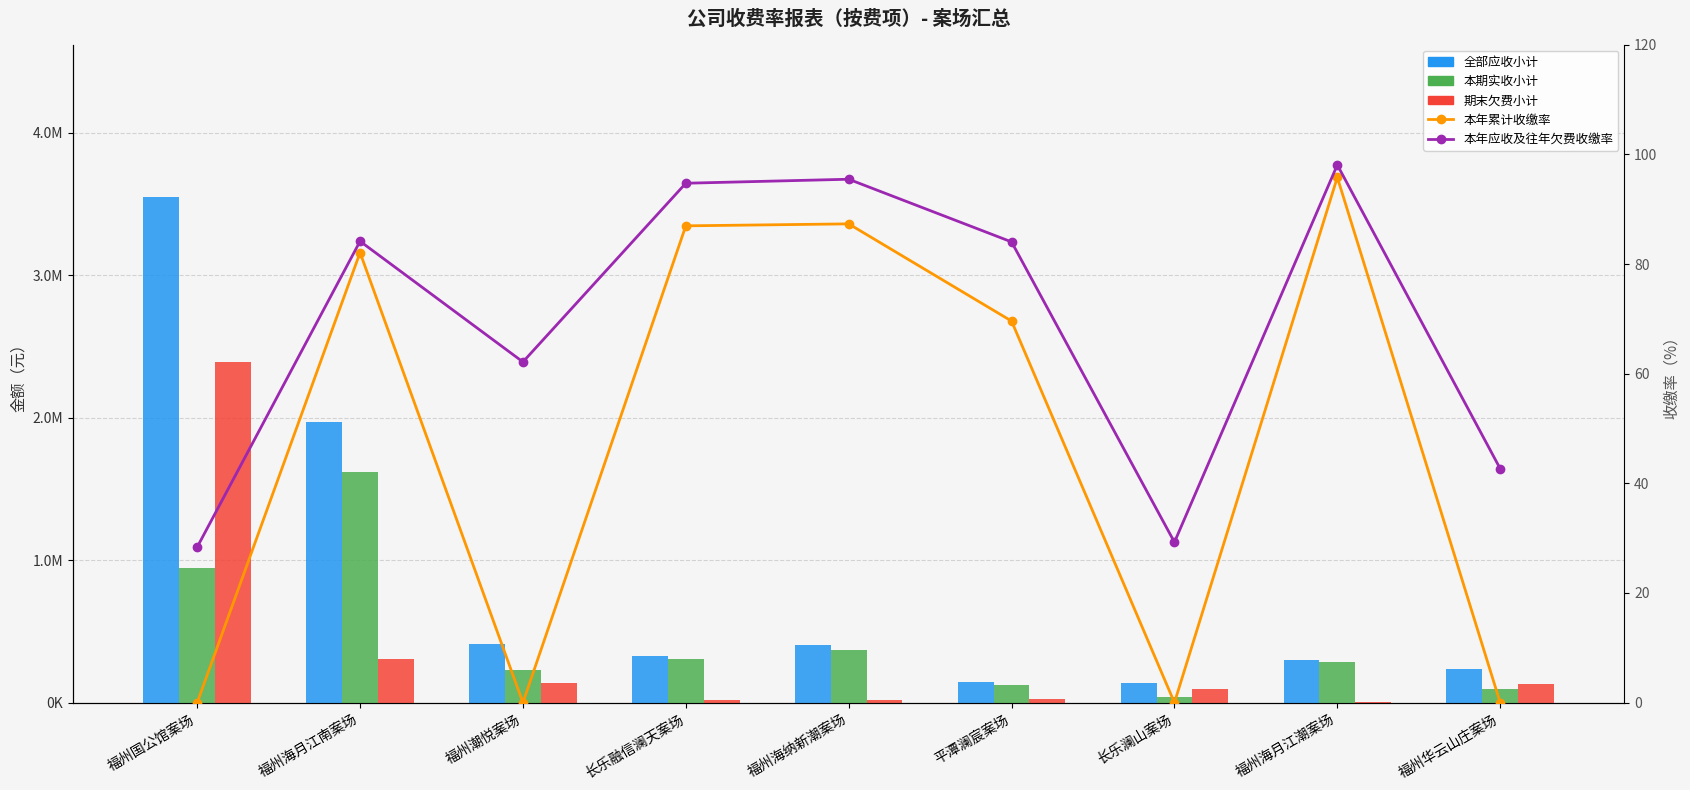

At how many categories does at least one series exceed 3230837?

1